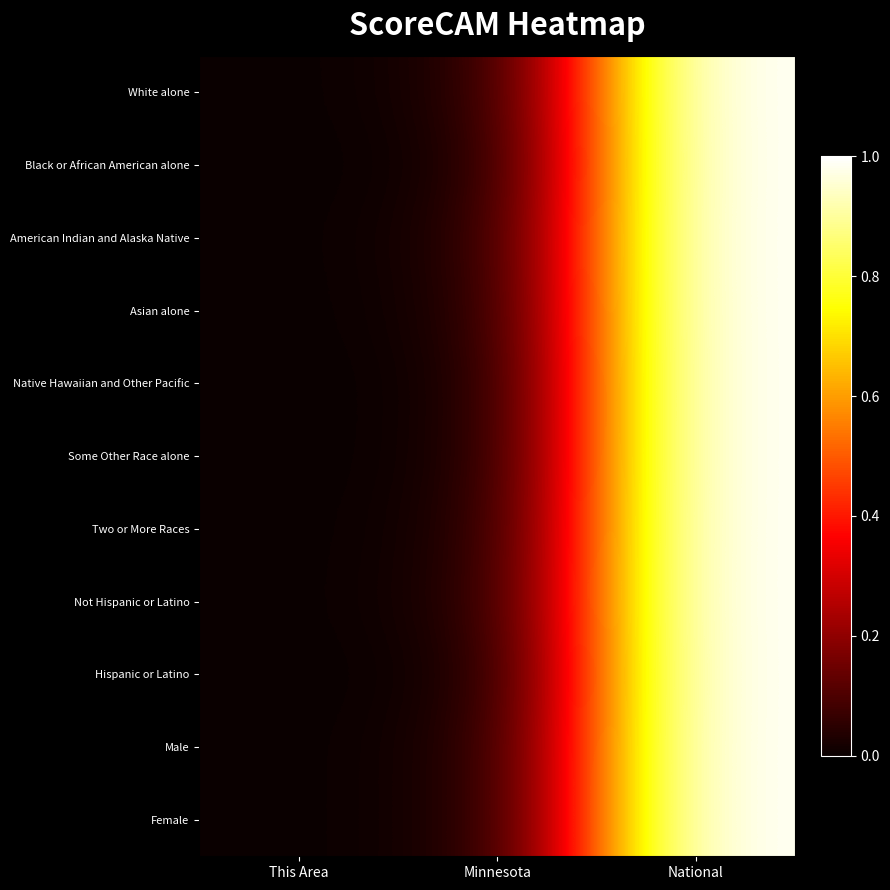

Count the number of data series in this chart.

11